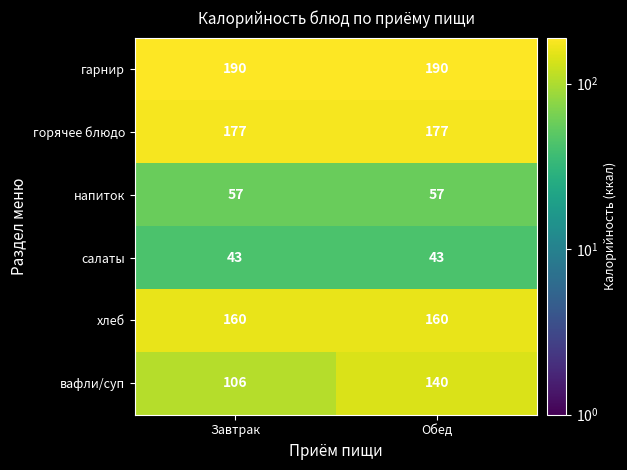

Which series has the largest total across all categories?

гарнир